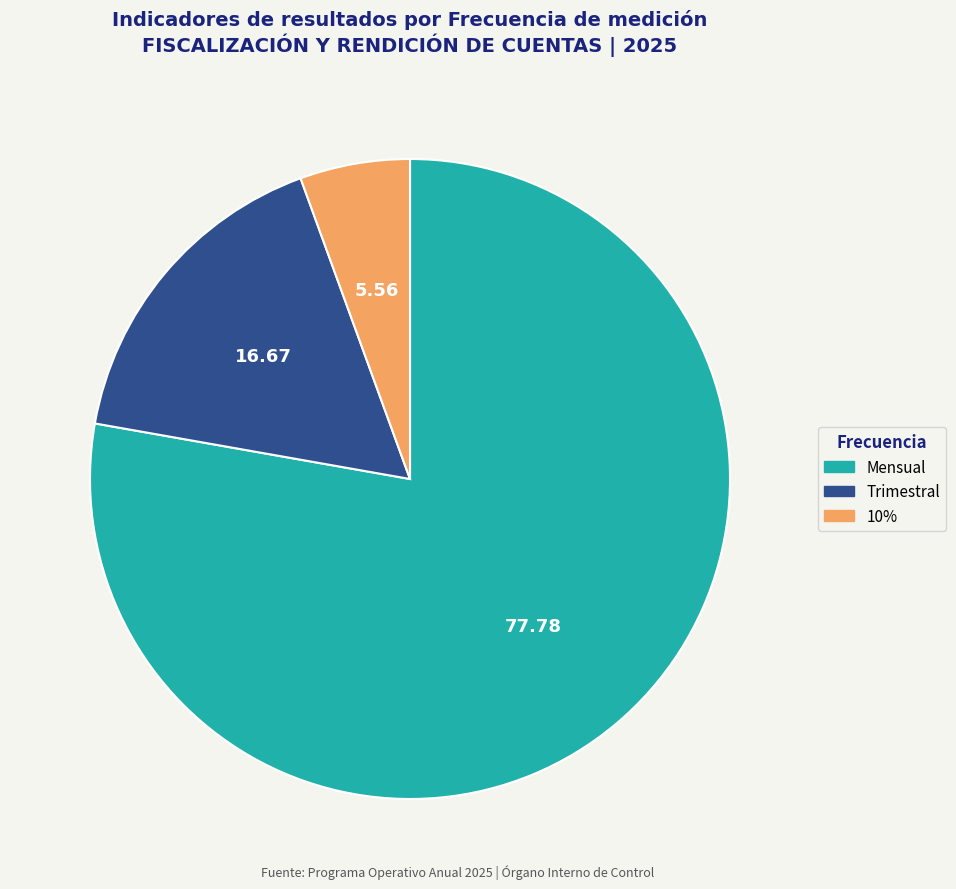

Does any single category account for the majority?

Yes